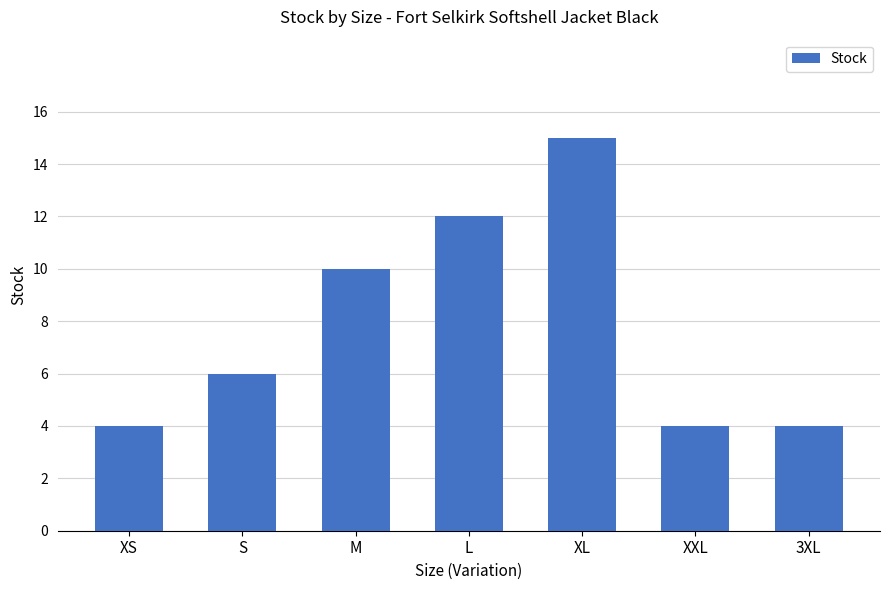

What is the minimum value shown in the chart?

4